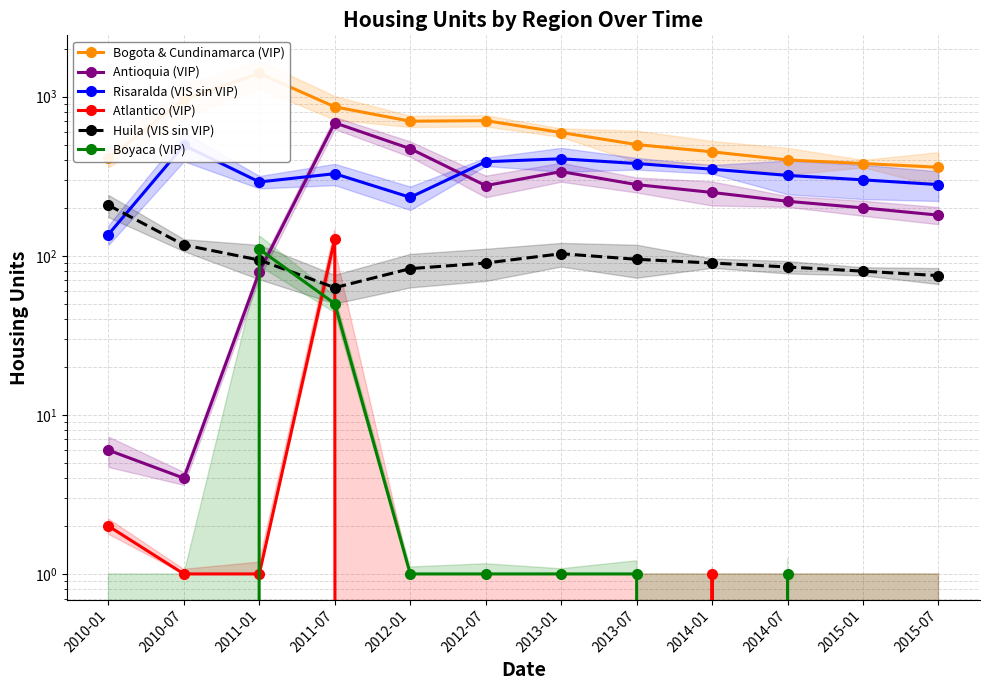

What is the average value of the Risaralda (VIS sin VIP) series?

326